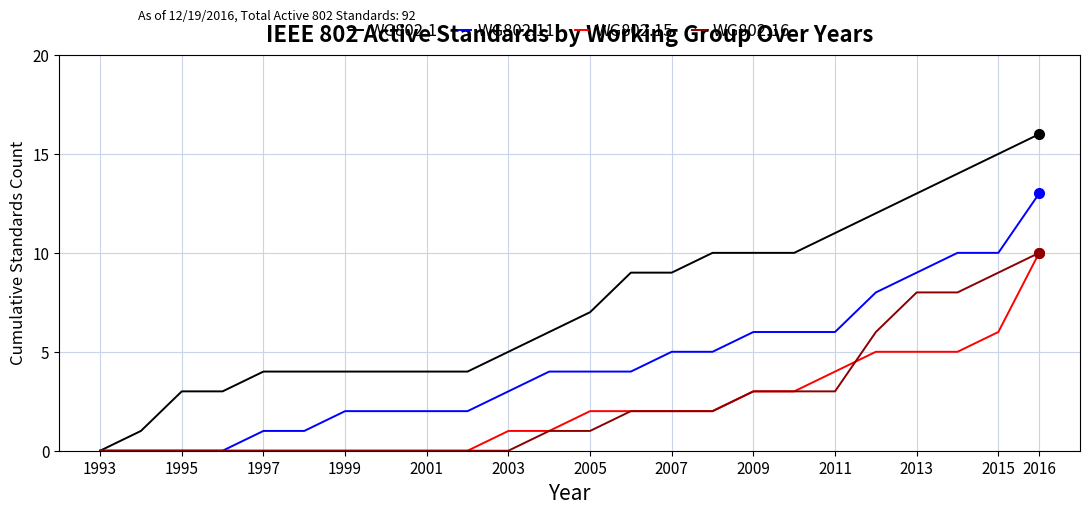

Which series has the largest range (max minus min)?

WG802.1